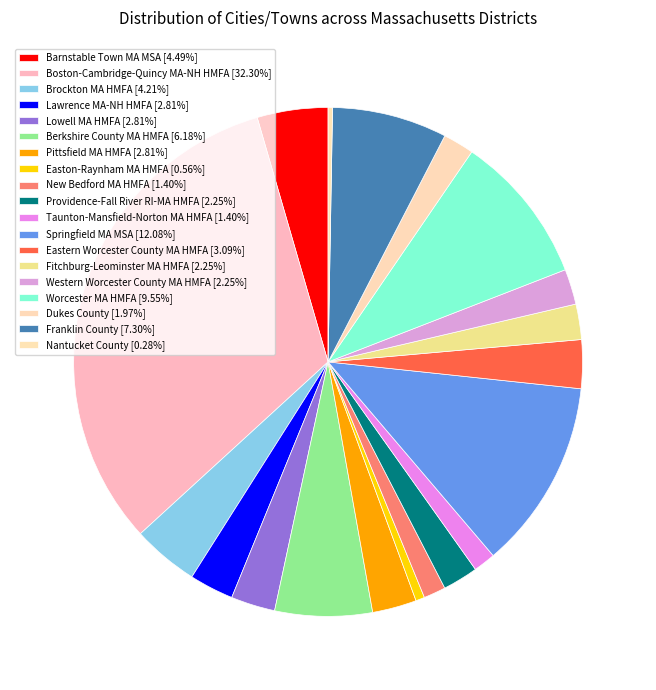

The Lawrence MA-NH HMFA slice represents 3% of the pie. True or false?

True